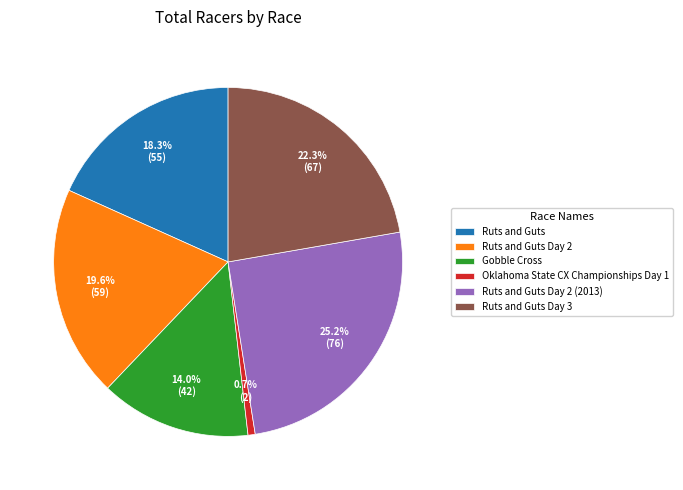

Between Ruts and Guts Day 3 and Ruts and Guts Day 2, which is larger?

Ruts and Guts Day 3